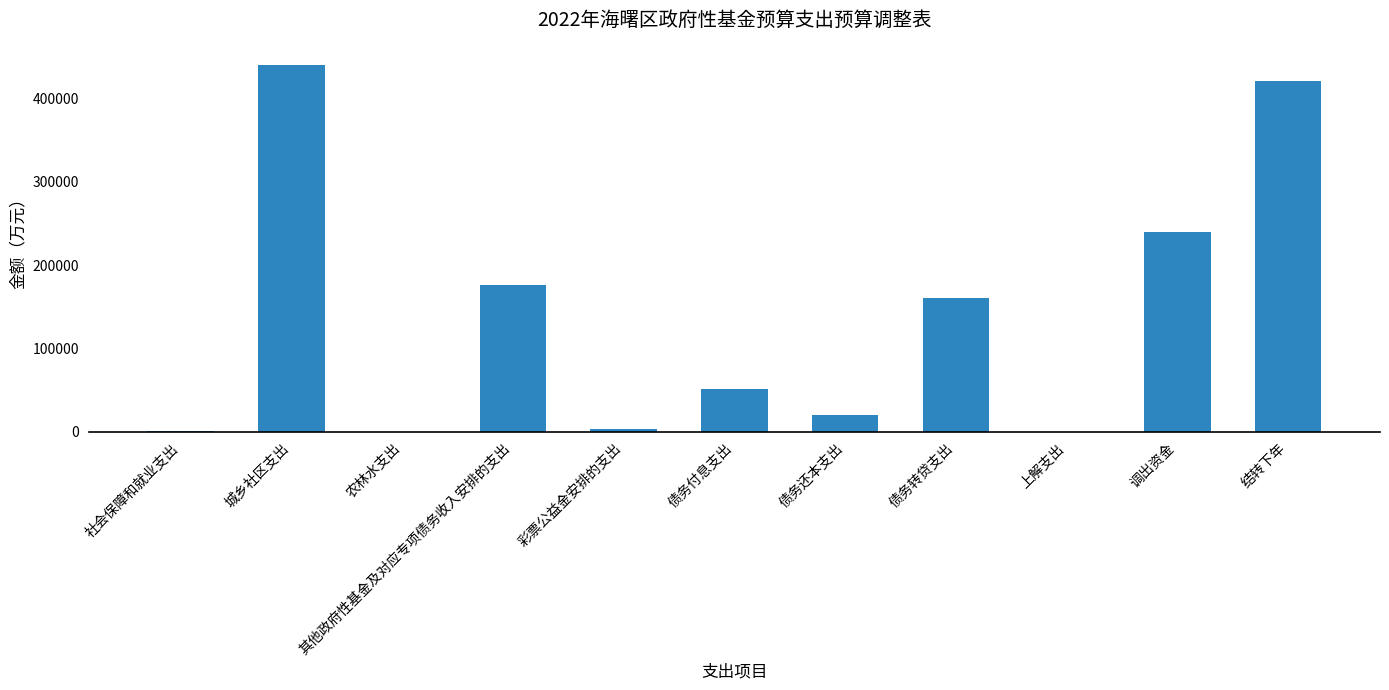

What is the approximate value at 调出资金, to the nearest 50?

240000